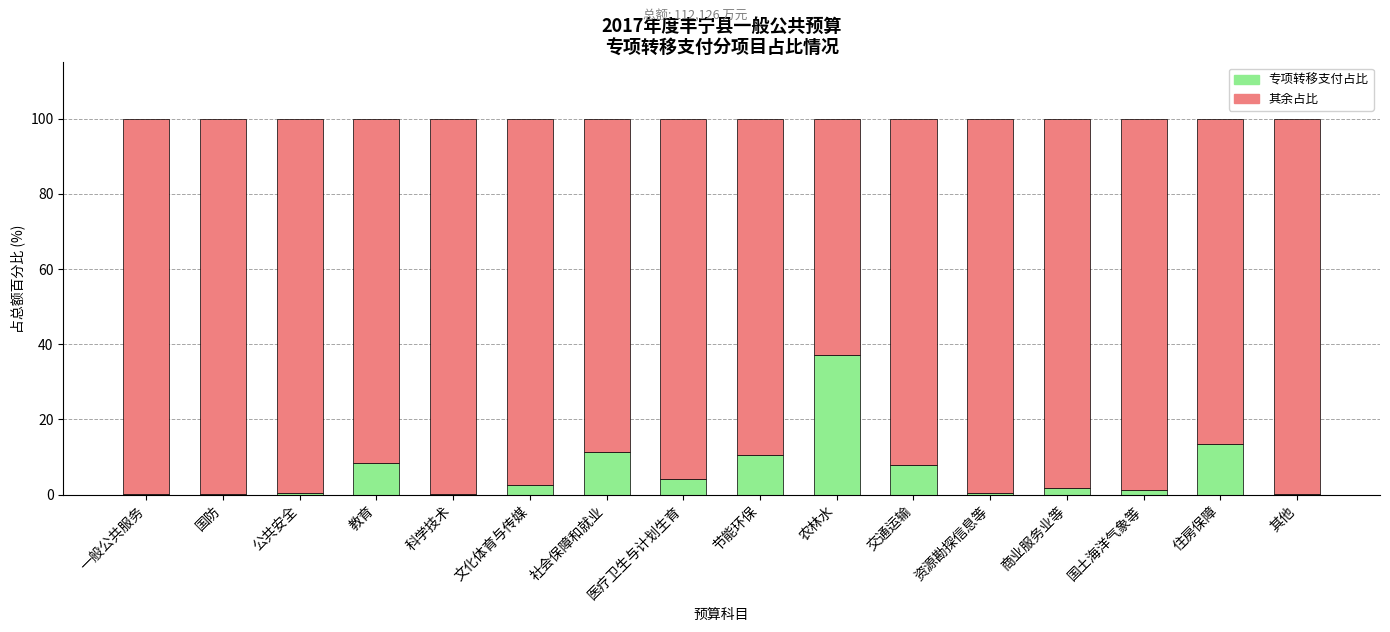

Count the number of categories in the chart.

16